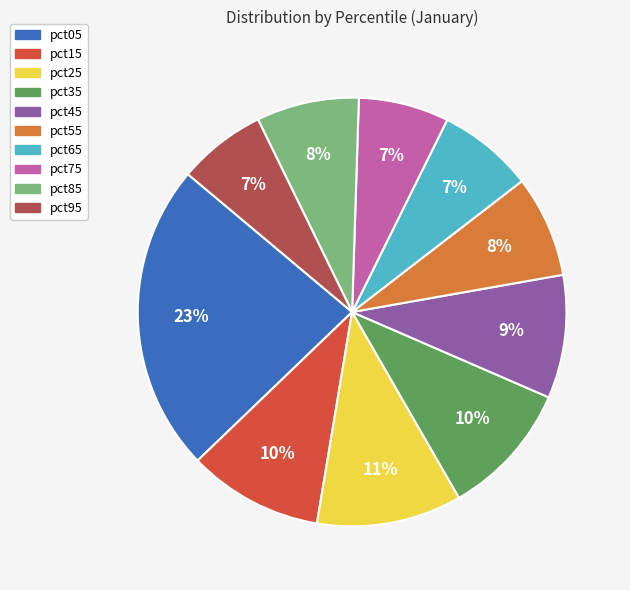

Does any single category account for the majority?

No